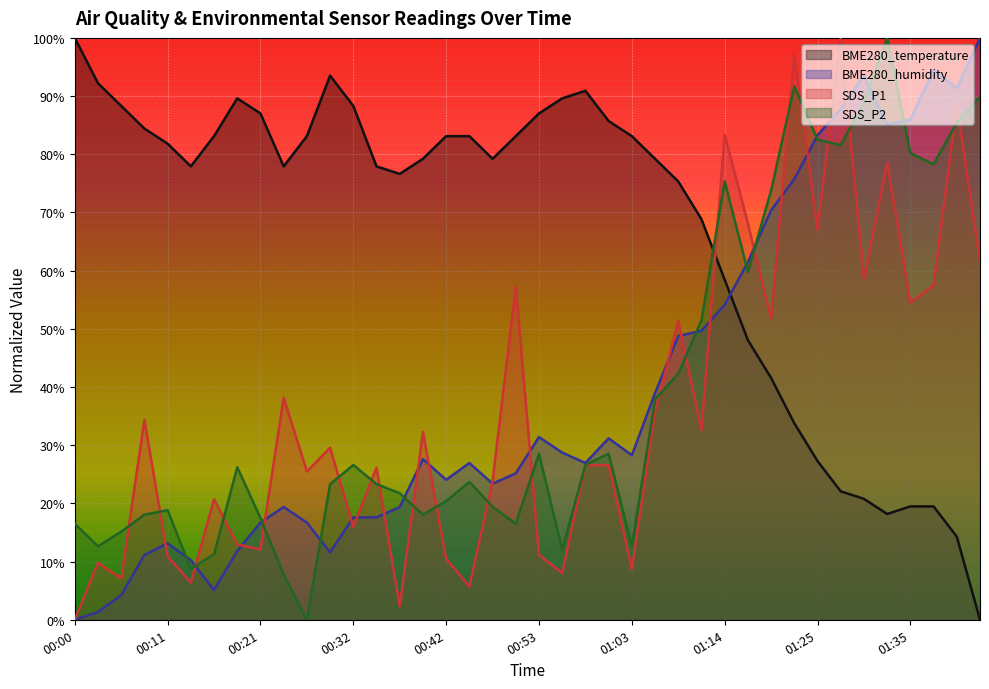

How many positive values does the SDS_P2 series have?

39